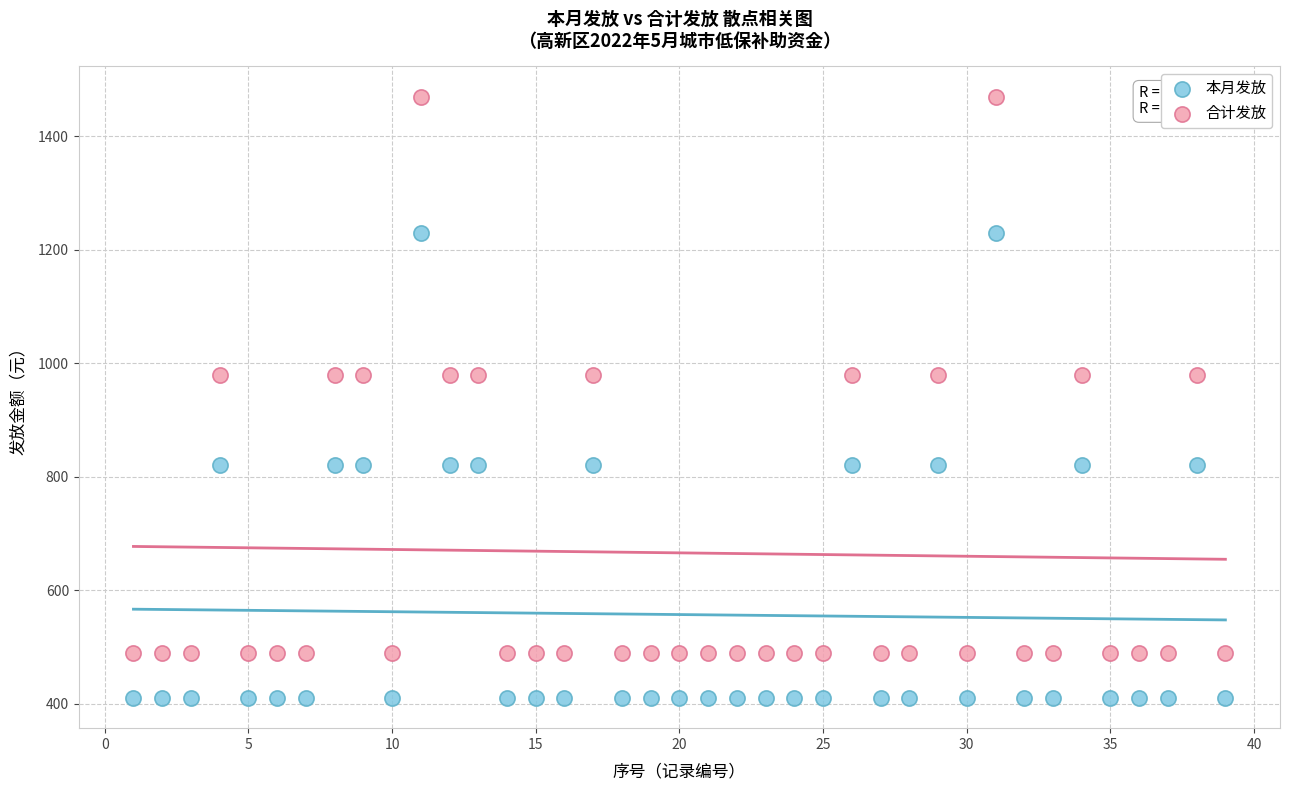

Which series reaches the maximum Y coordinate?

合计发放